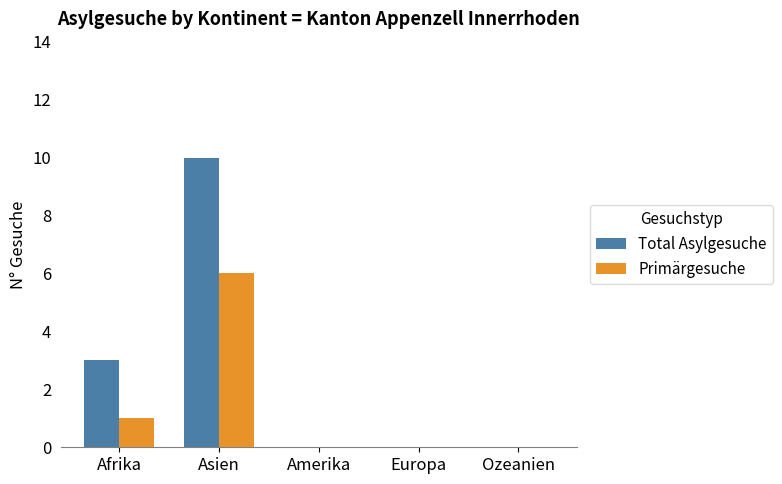

The Total Asylgesuche series shows 10 at Asien. True or false?

True